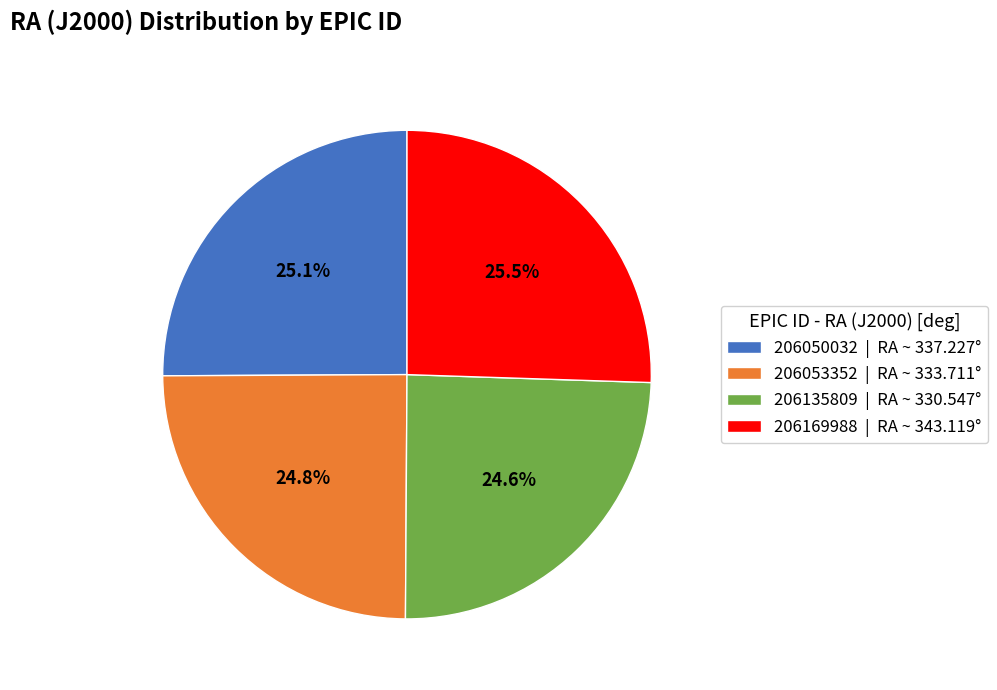

Combined, what portion of the pie is 206169988 | RA ~ 343.119° and 206050032 | RA ~ 337.227°?

50.6%